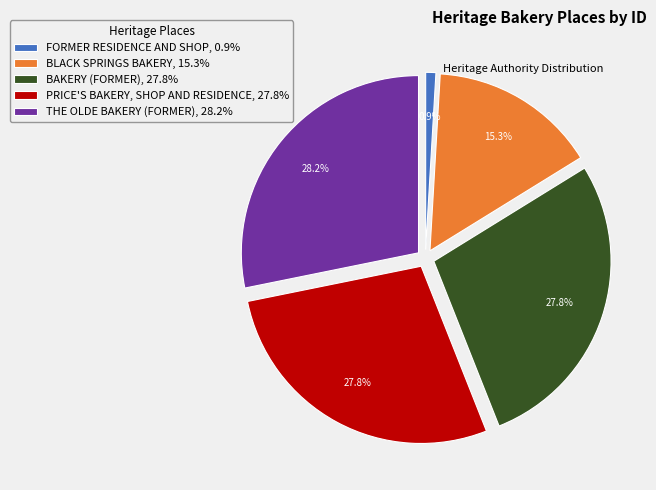

Do BAKERY (FORMER) and THE OLDE BAKERY (FORMER) together represent more than half of the pie?

Yes